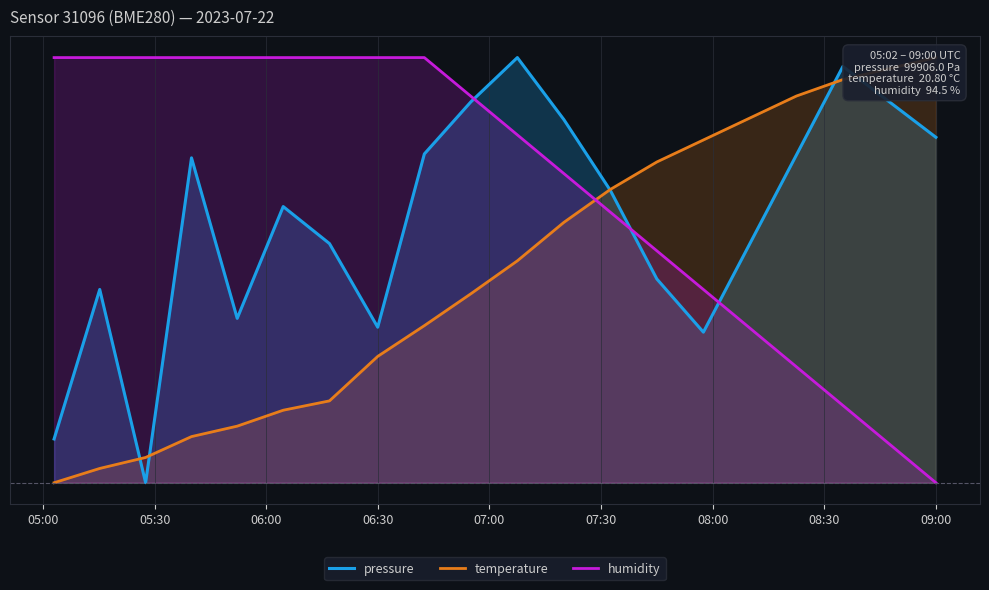

How many times do temperature and humidity cross each other?

1